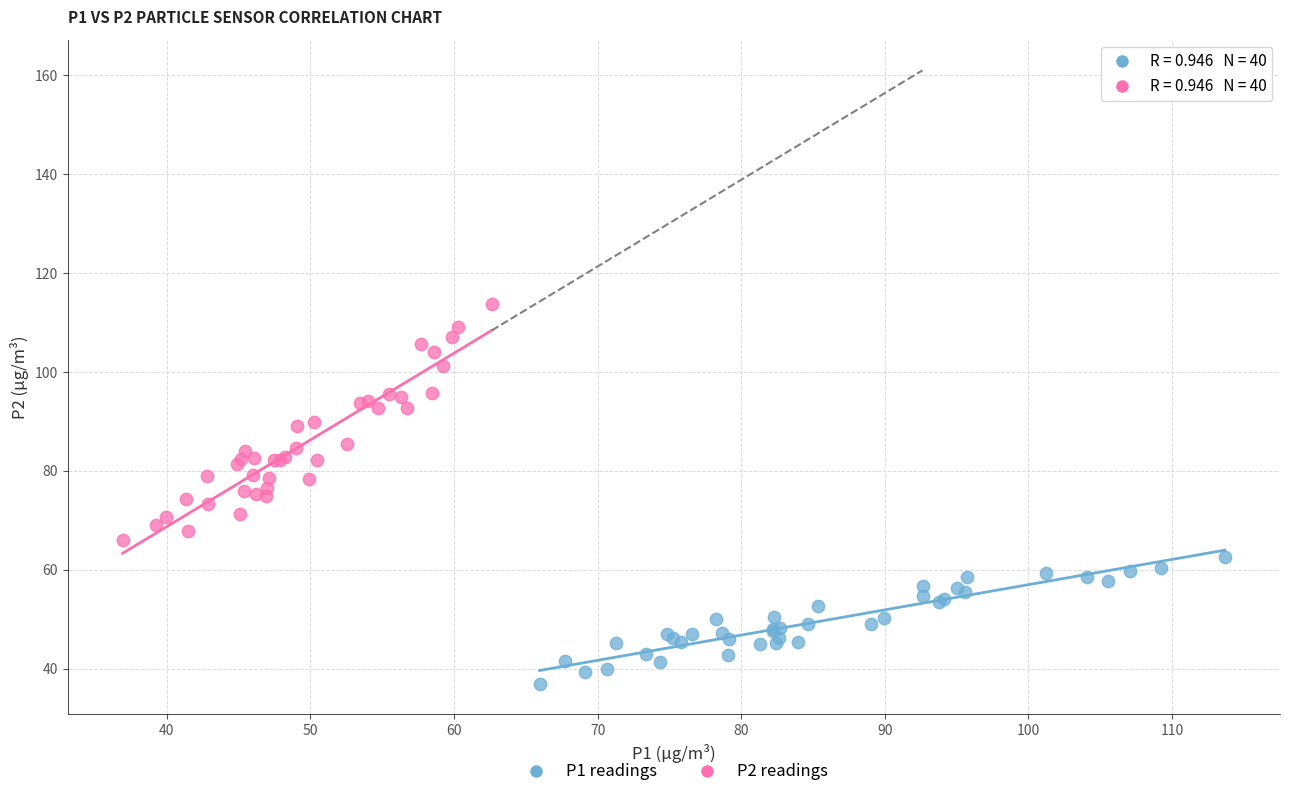

Which series has the largest Y range (max minus min)?

P2 readings